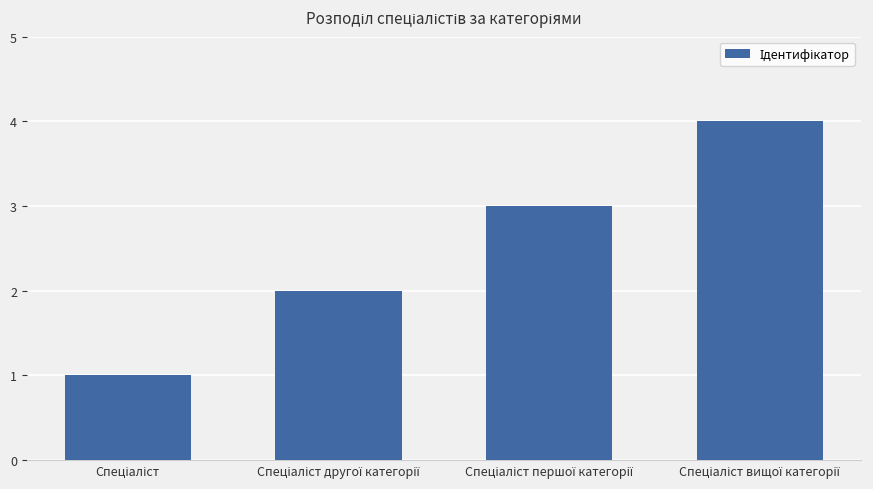

How many bars are there in total?

4